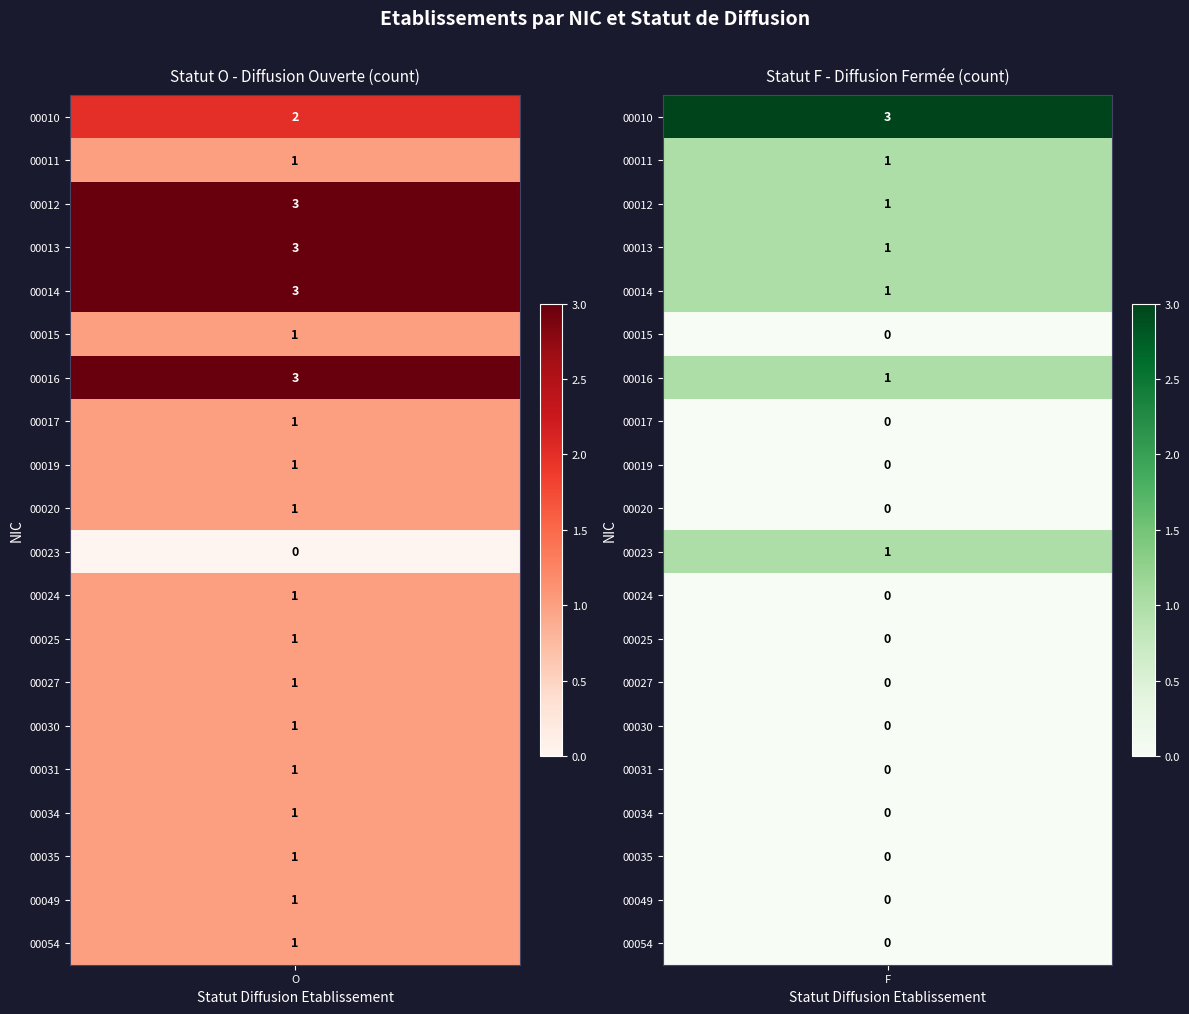

Reading left to right, what are all the values shown in this chart?

00015: O=1	F=0
00019: O=1	F=0
00023: O=0	F=1
00024: O=1	F=0
00025: O=1	F=0
00027: O=1	F=0
00030: O=1	F=0
00031: O=1	F=0
00034: O=1	F=0
00035: O=1	F=0
00049: O=1	F=0
00054: O=1	F=0
00010: O=2	F=3
00011: O=1	F=1
00012: O=3	F=1
00013: O=3	F=1
00014: O=3	F=1
00016: O=3	F=1
00017: O=1	F=0
00020: O=1	F=0